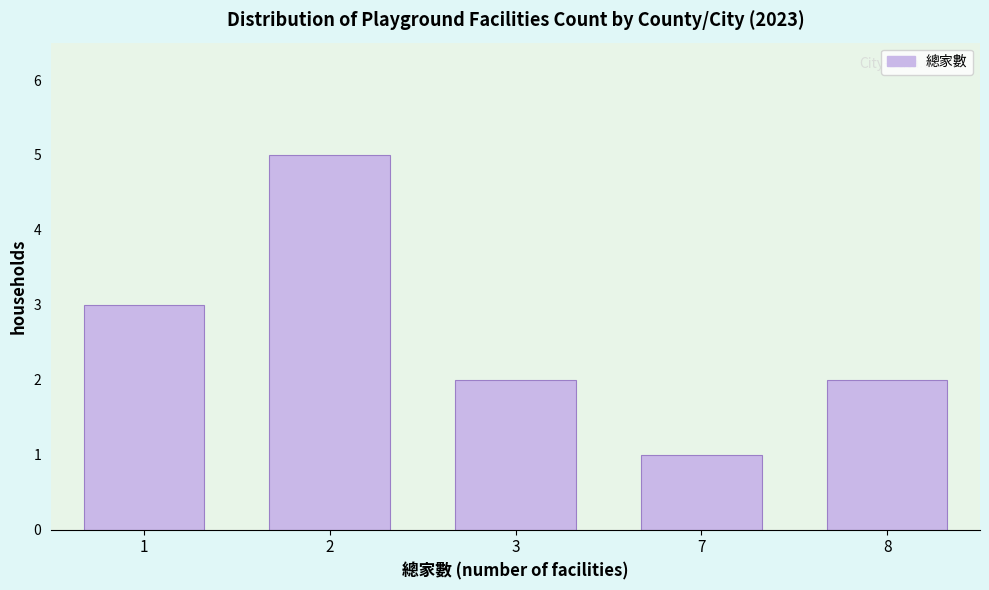

Reading left to right, what are all the values shown in this chart?

1=3	2=5	3=2	7=1	8=2